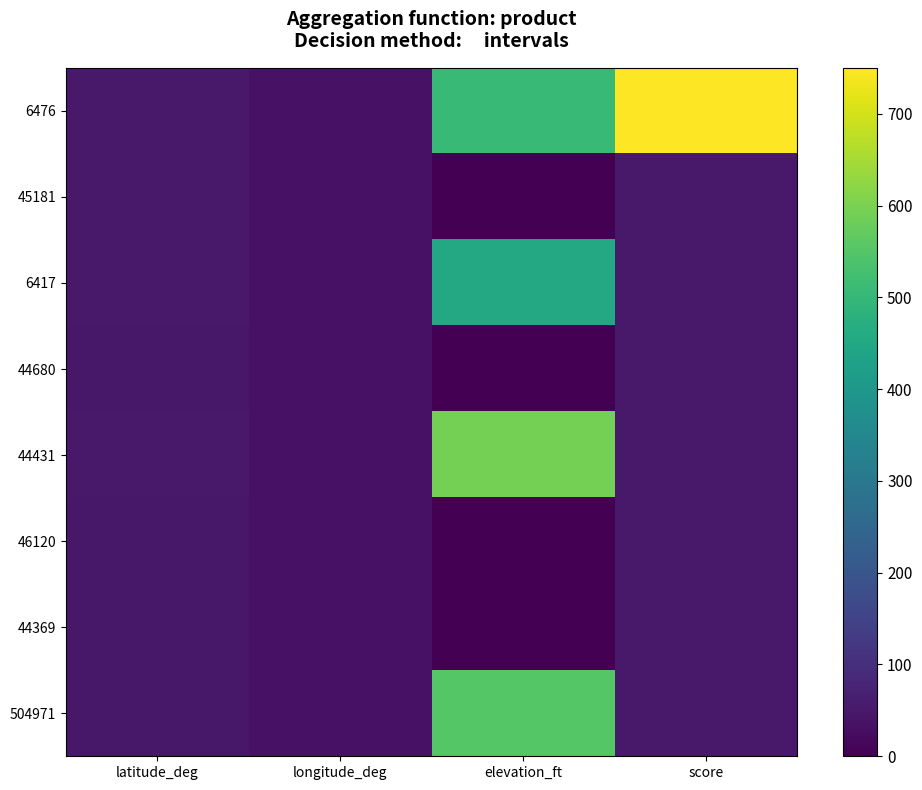

Which category has the highest value across all series?

score